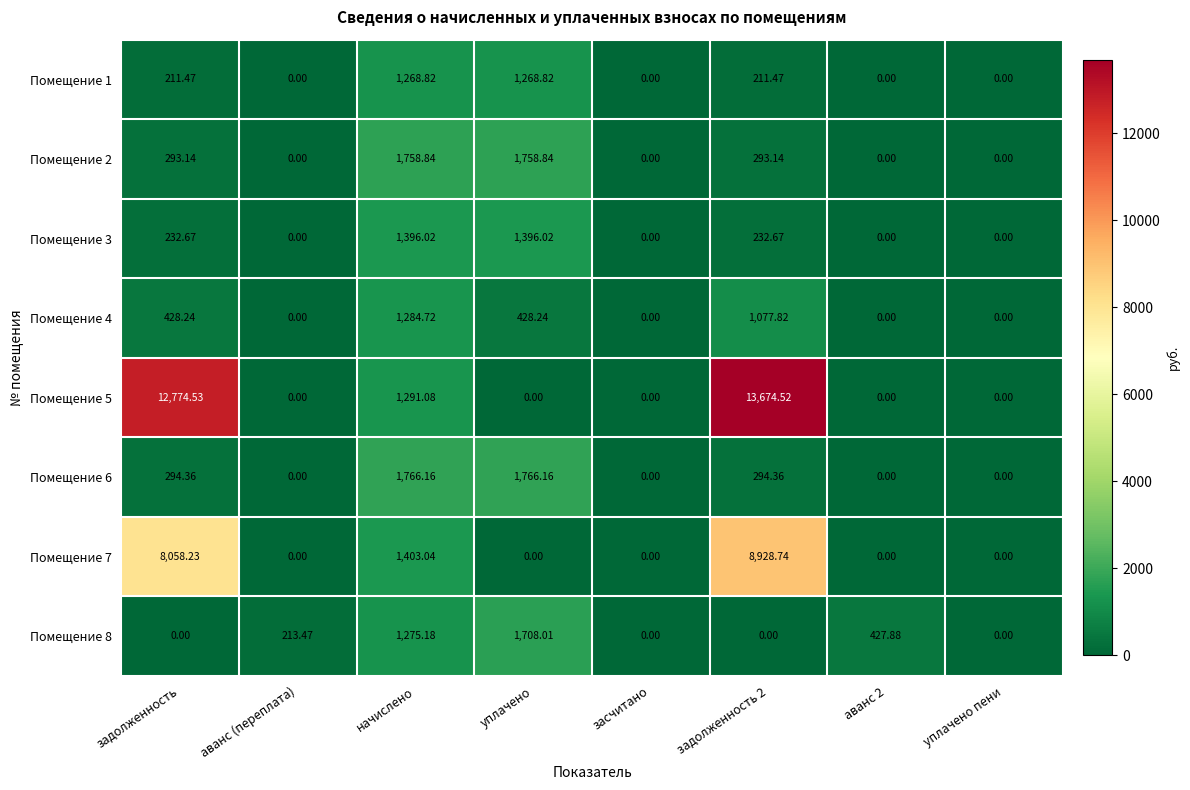

At which label is Помещение 8 closest to 854?

начислено